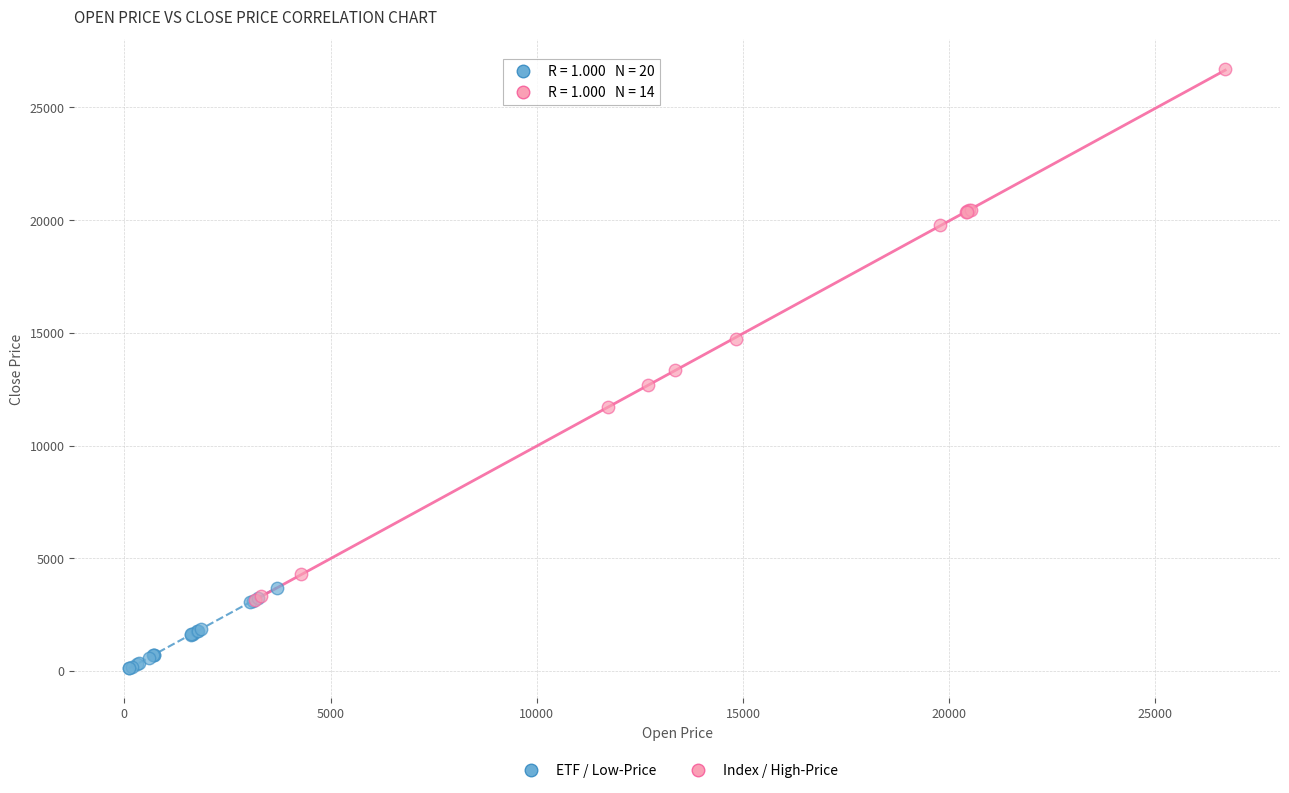

Which series contains the lowest Y value?

ETF / Low-Price